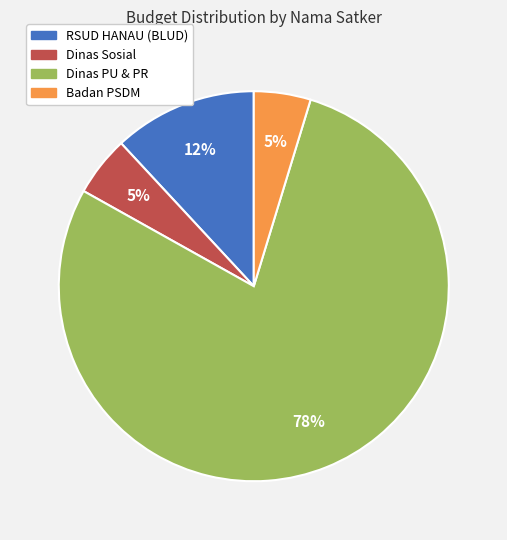

Is there a majority slice in this chart?

Yes